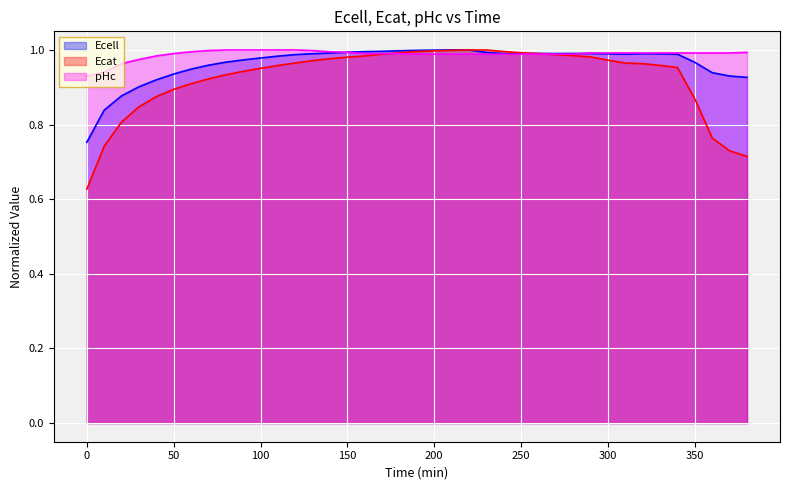

True or false: pHc and Ecell intersect in this chart.

True